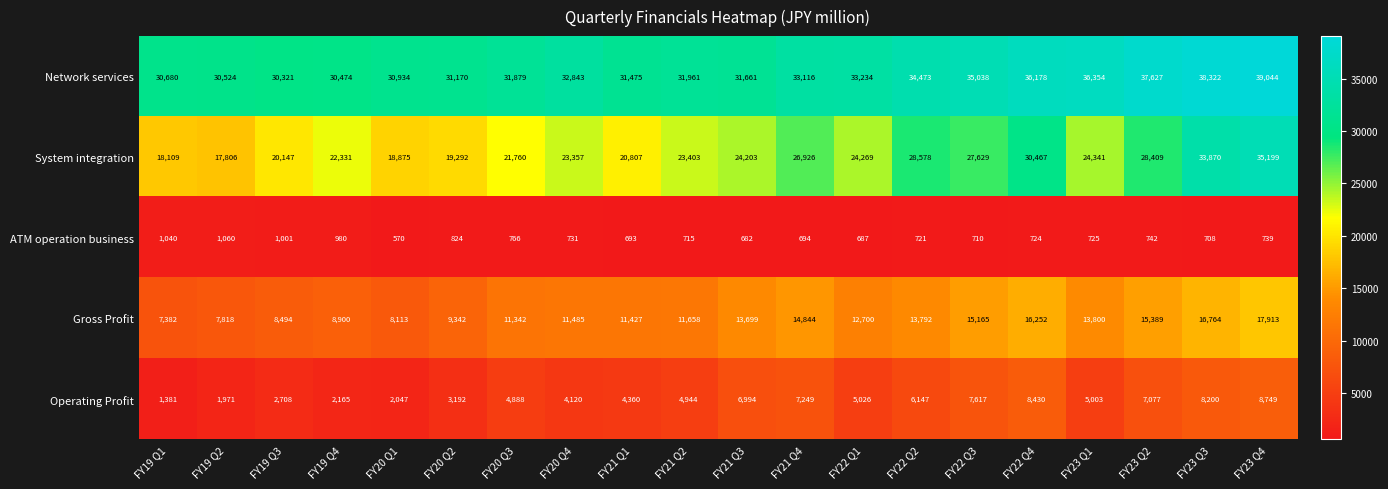

Rank the series at FY20 Q2 from lowest to highest value.

ATM operation business, Operating Profit, Gross Profit, System integration, Network services